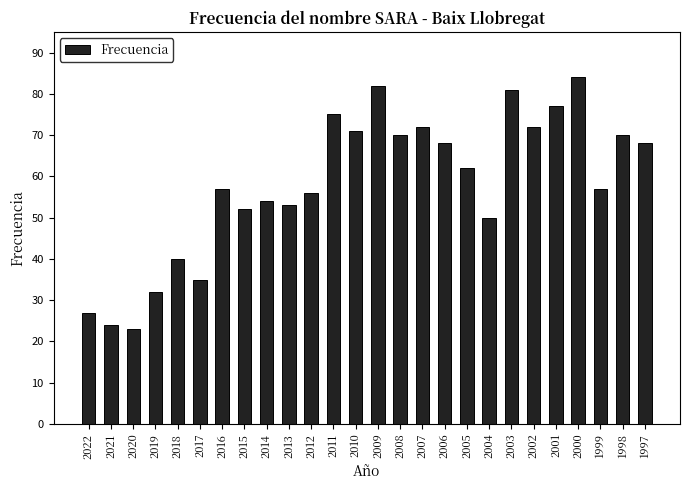

What is the average value?

58